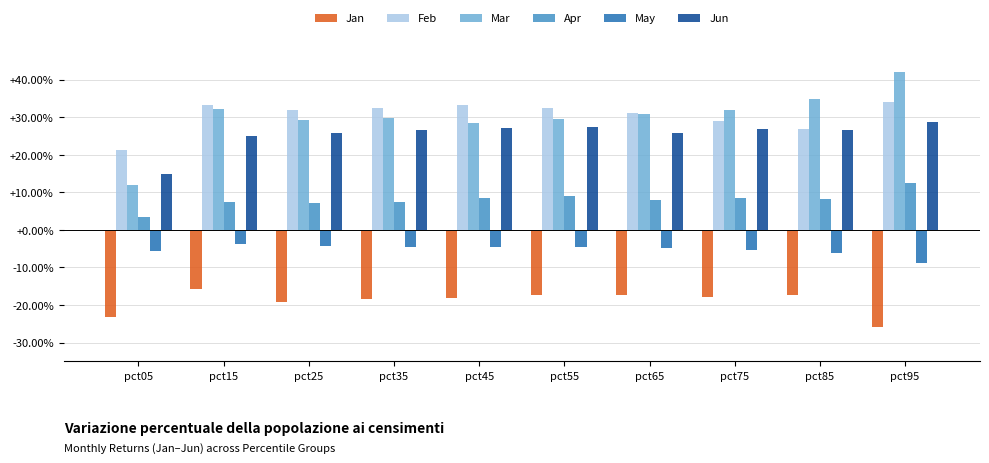

What is the minimum value shown in the chart?

-25.9